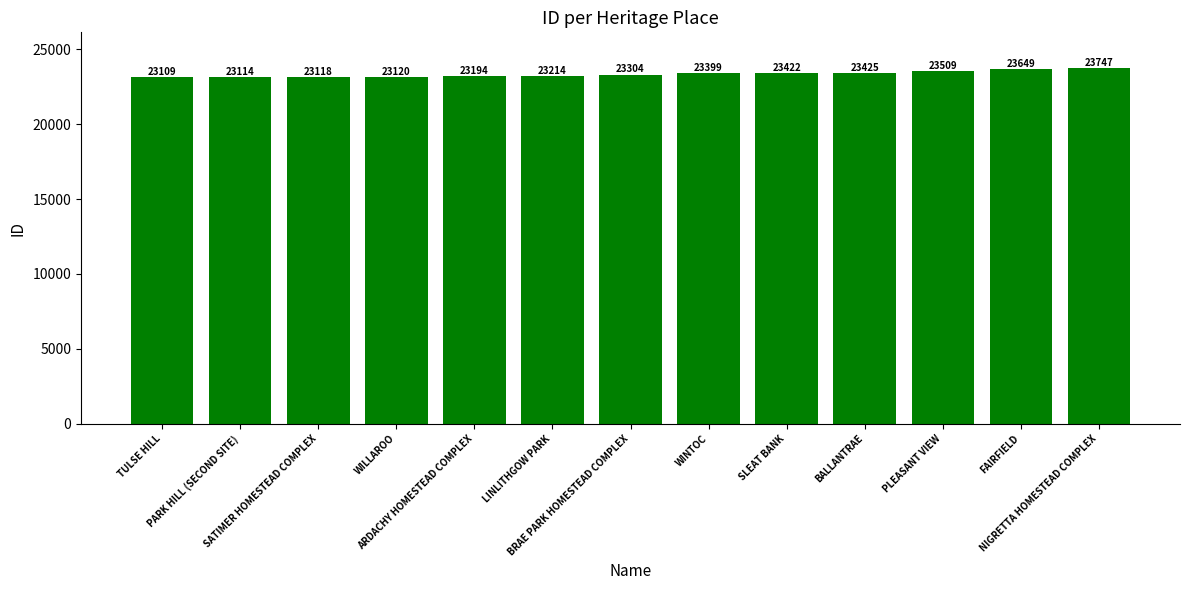

What is the average value?

23333